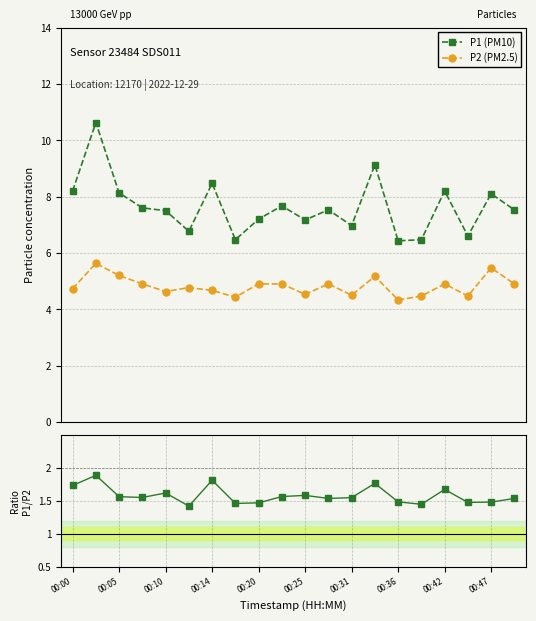

What is the average value of the P2 (PM2.5) series?

4.8